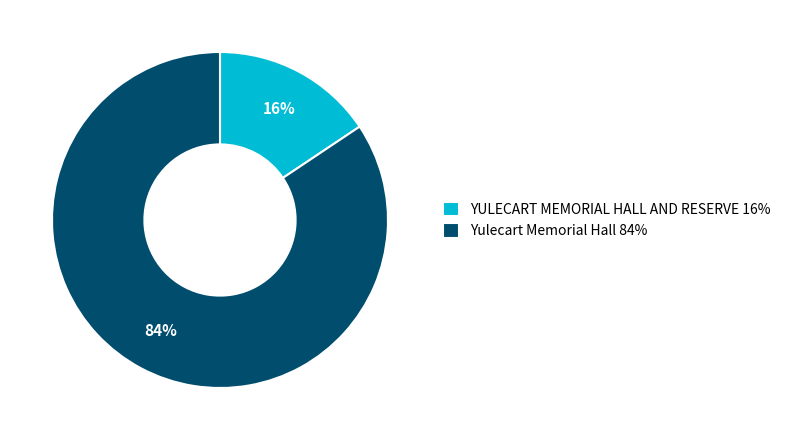

Which slice represents more than half of the pie?

Yulecart Memorial Hall